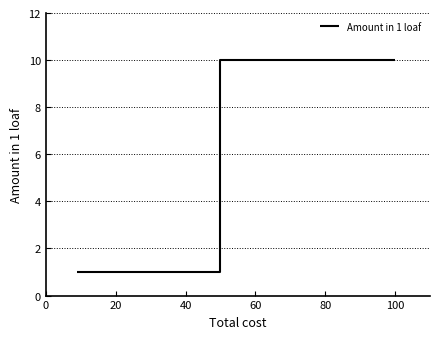

What is the difference between the maximum and second lowest values?

9